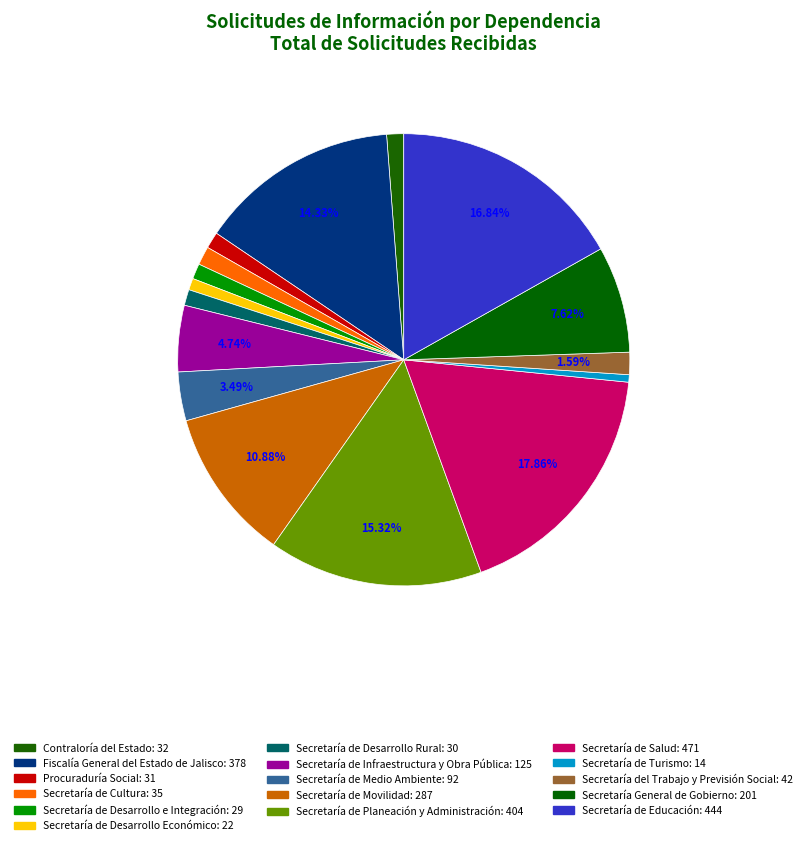

True or false: Secretaría de Turismo accounts for 1% of the total.

True